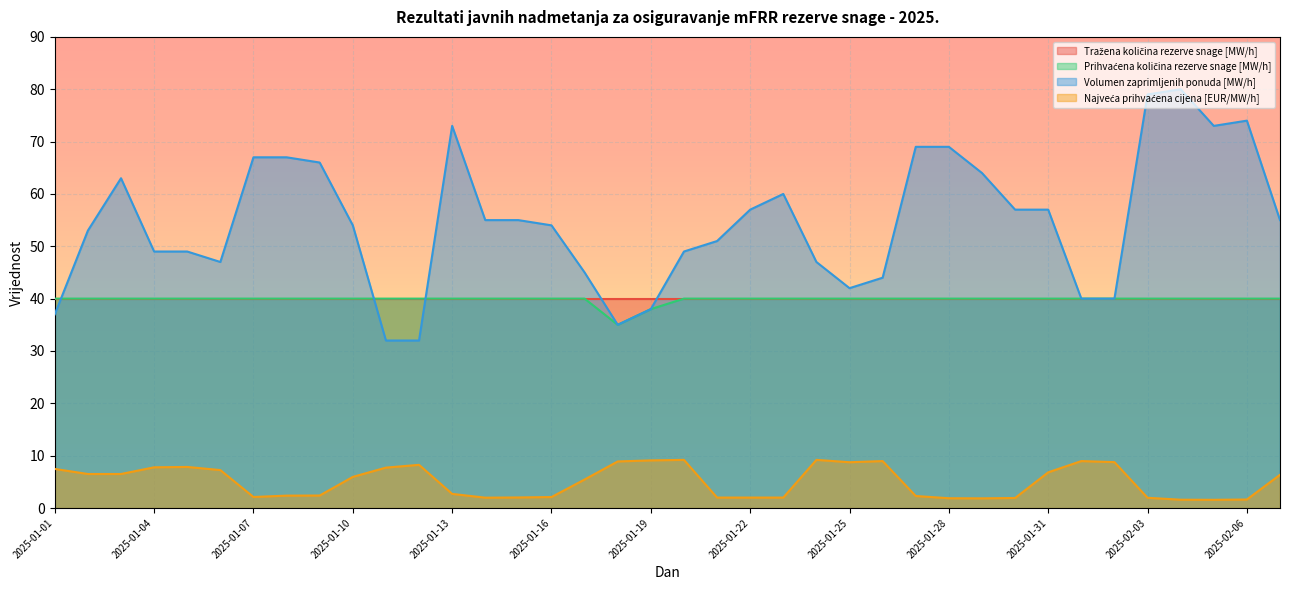

At which category does Volumen zaprimljenih ponuda [MW/h] reach its first local peak?

2025-01-03